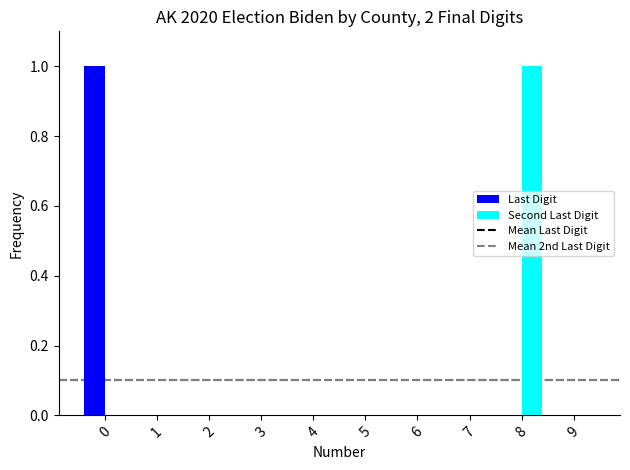

Are the bars horizontal?

No